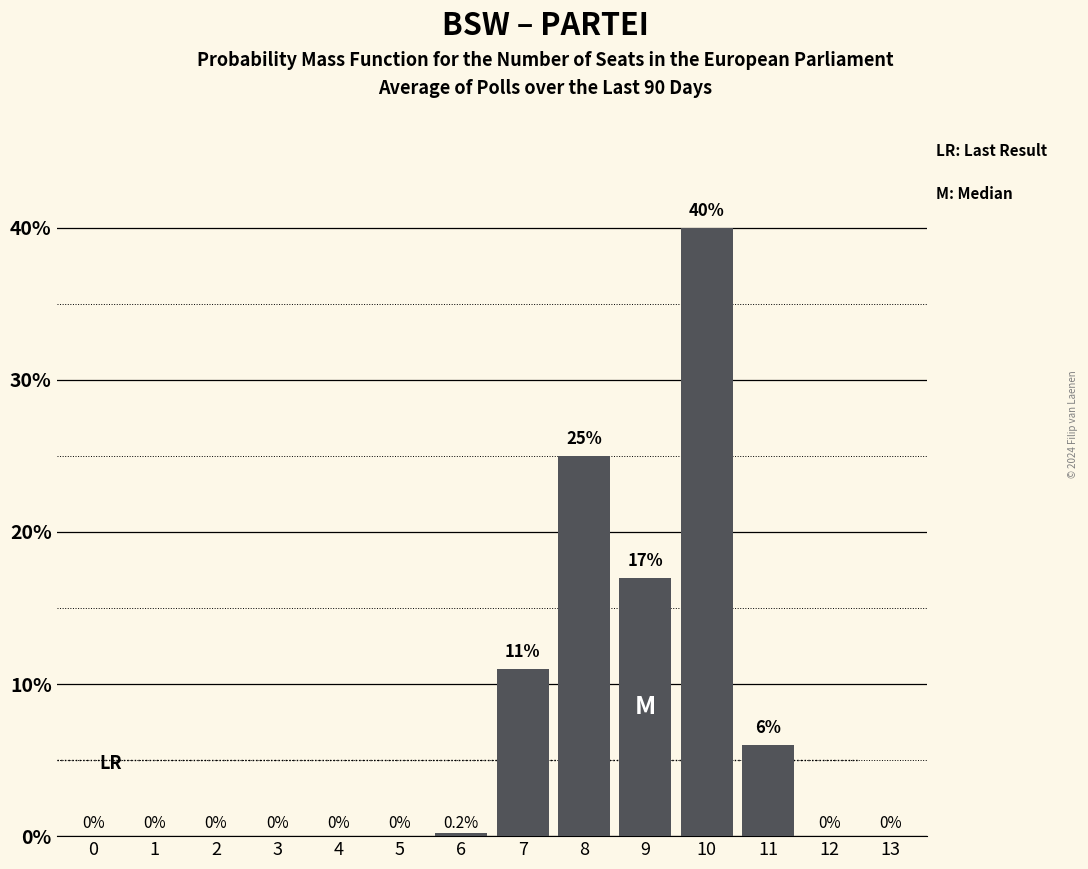

Are the bars horizontal?

No